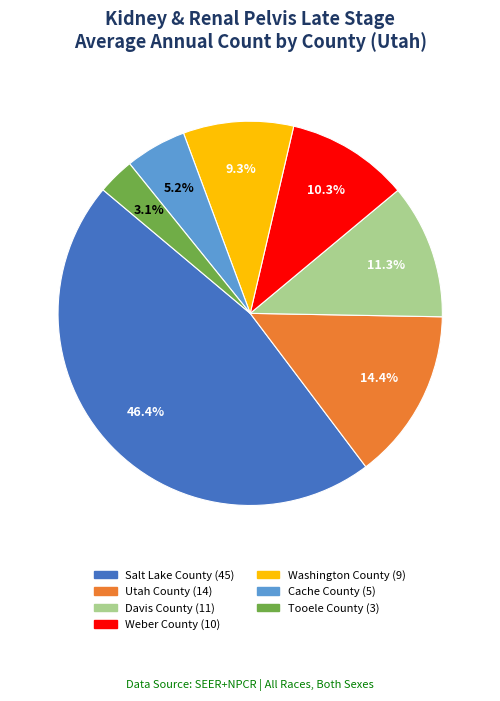

Do Davis County and Tooele County together represent more than half of the pie?

No